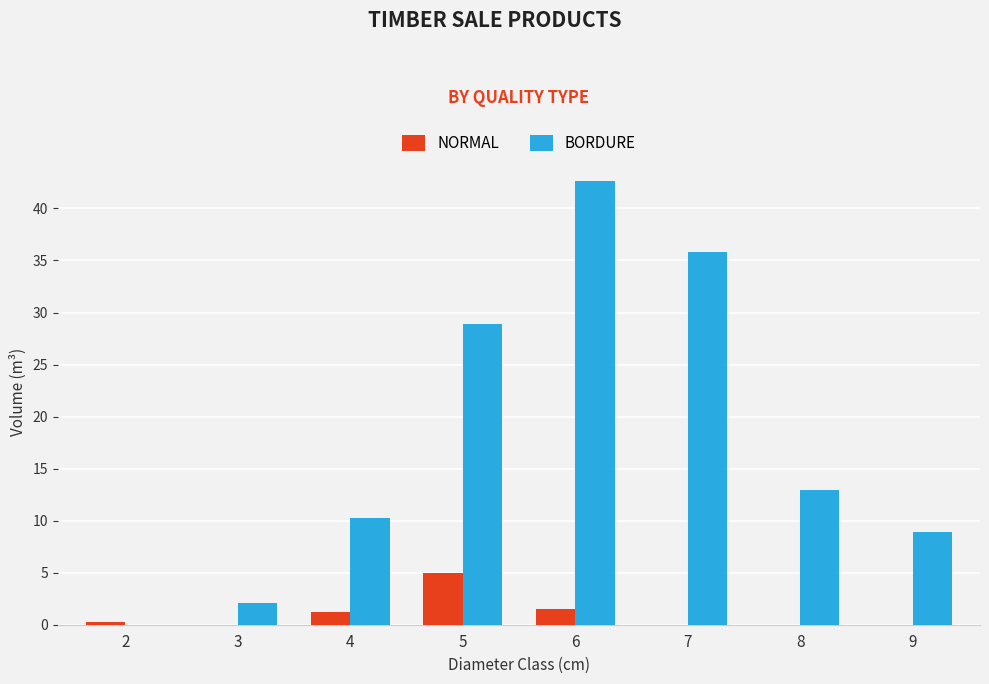

Count the number of categories in the chart.

8